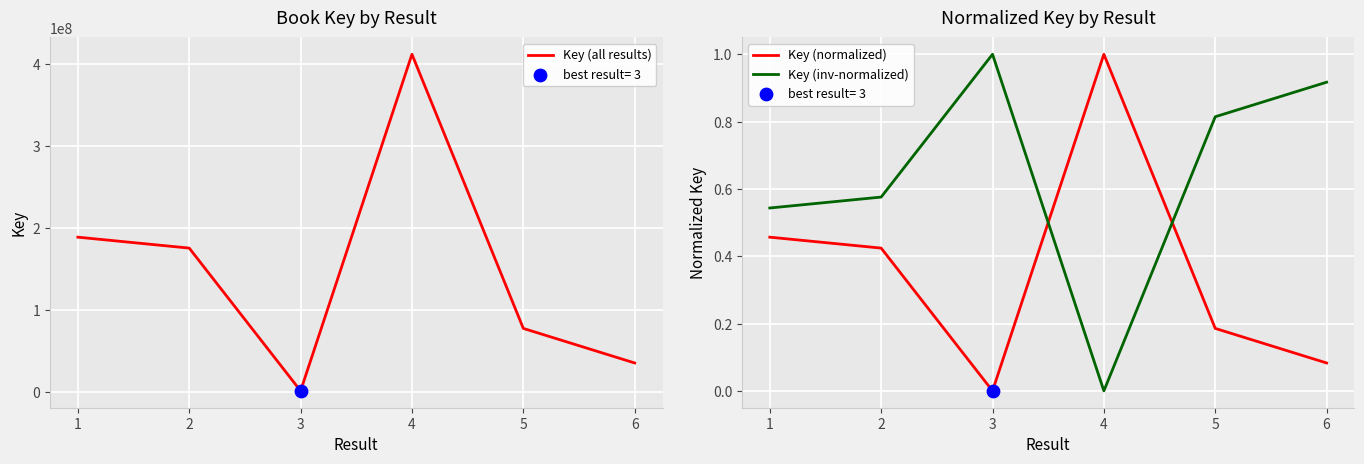

Which series has the largest total across all categories?

Key (all results)